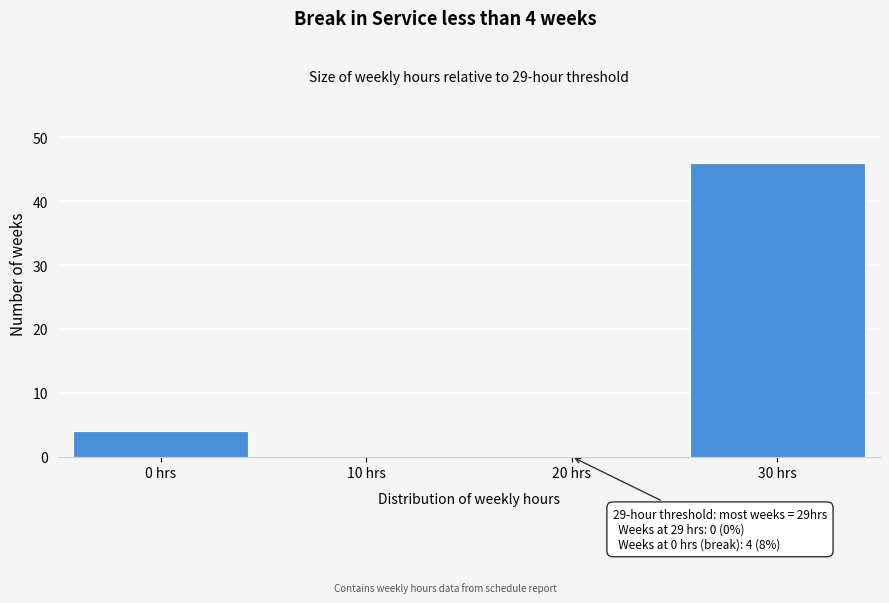

Reading left to right, extract all data points from this chart.

0 hrs=4	10 hrs=0	20 hrs=0	30 hrs=46